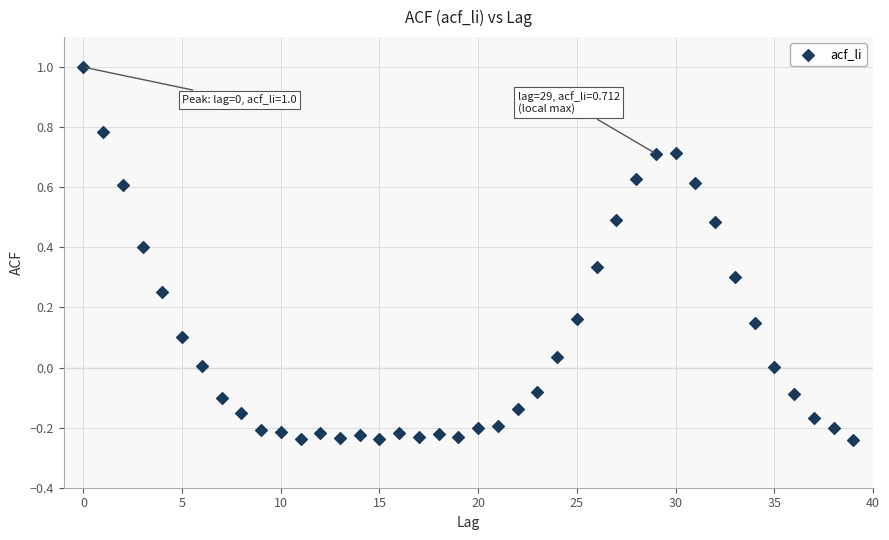

What is the range of Y values (max minus min)?

1.2